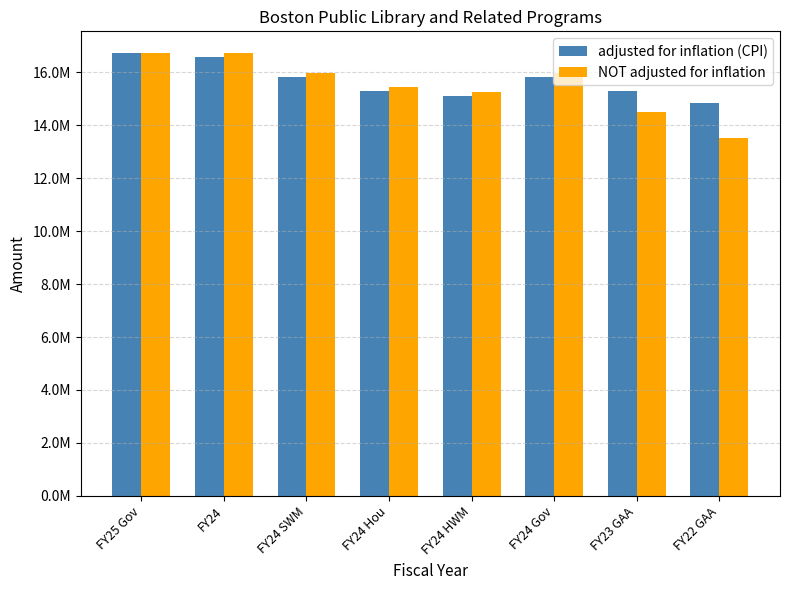

What are all the series names shown in the legend?

adjusted for inflation (CPI), NOT adjusted for inflation